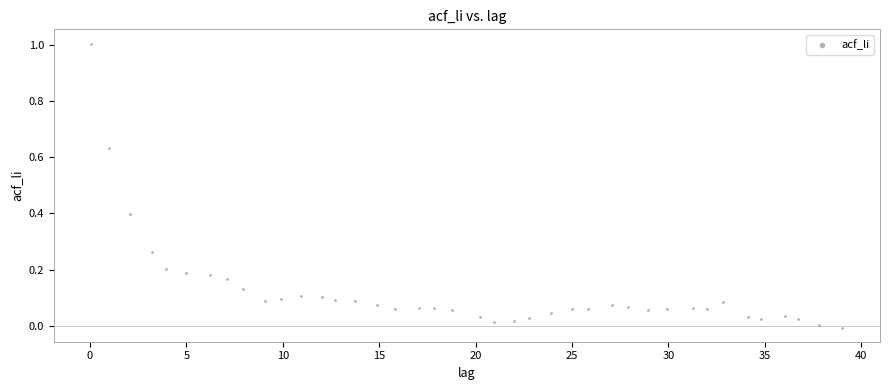

What is the range of X values (max minus min)?

39.0